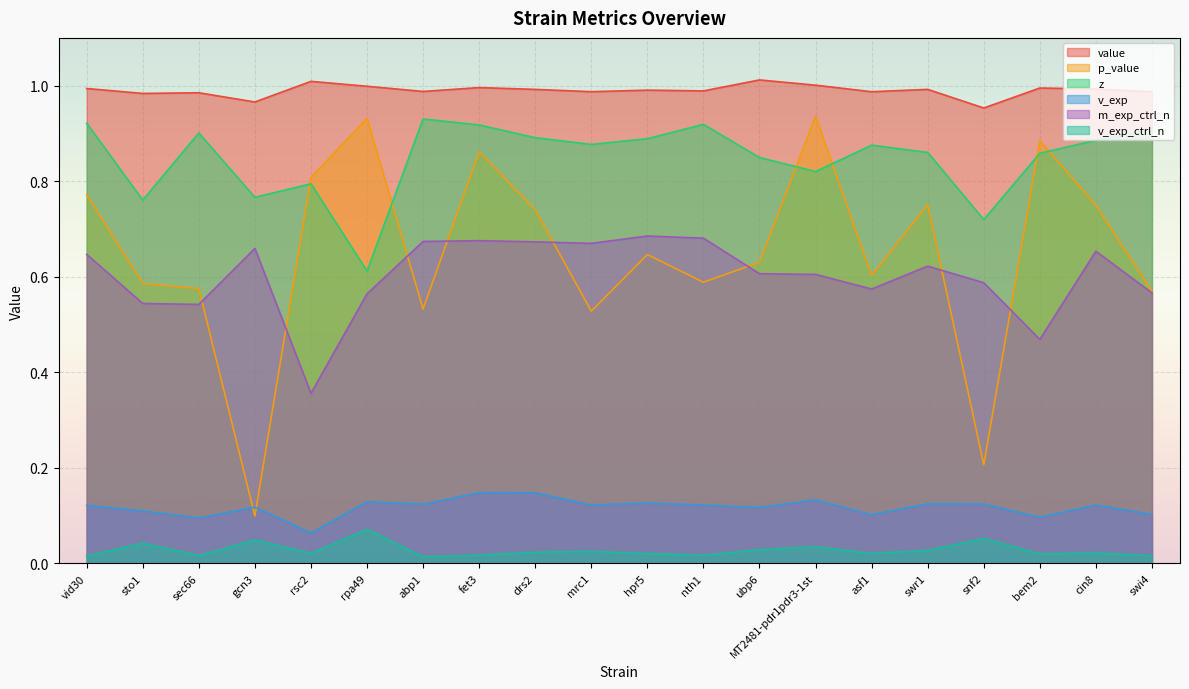

Rank the series at swi4 from highest to lowest value.

value, z, p_value, m_exp_ctrl_n, v_exp, v_exp_ctrl_n